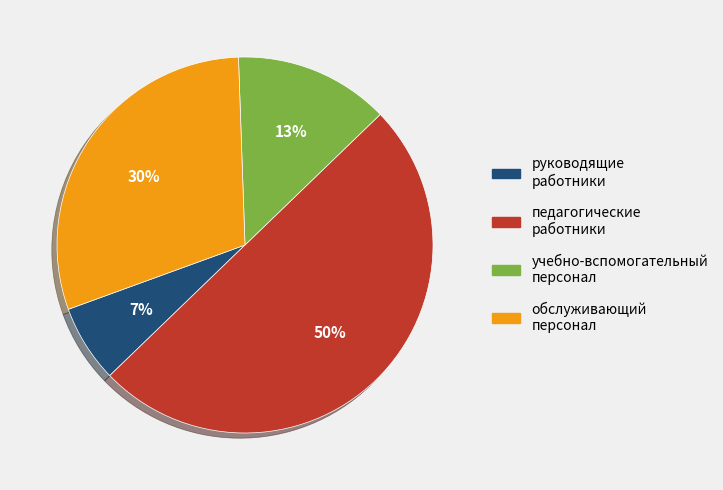

Which has a higher value, учебно-вспомогательный персонал or обслуживающий персонал?

обслуживающий персонал